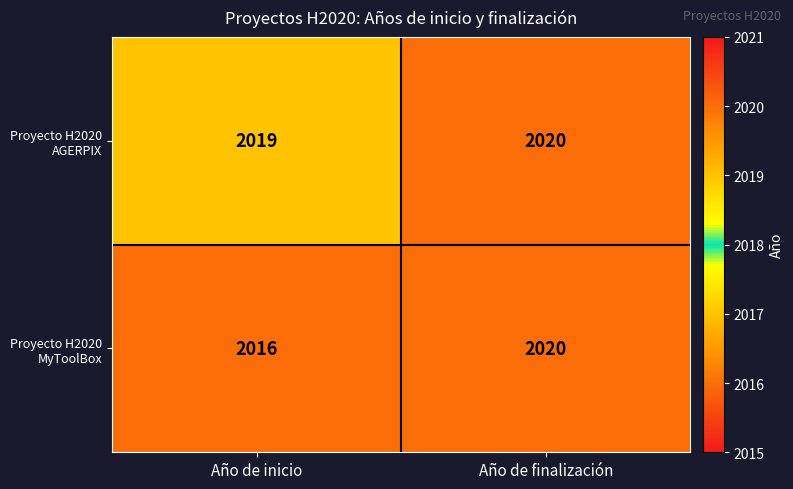

Reading right to left, extract all data points from this chart.

Proyecto H2020 AGERPIX: 2020	2019
Proyecto H2020 MyToolBox: 2020	2016